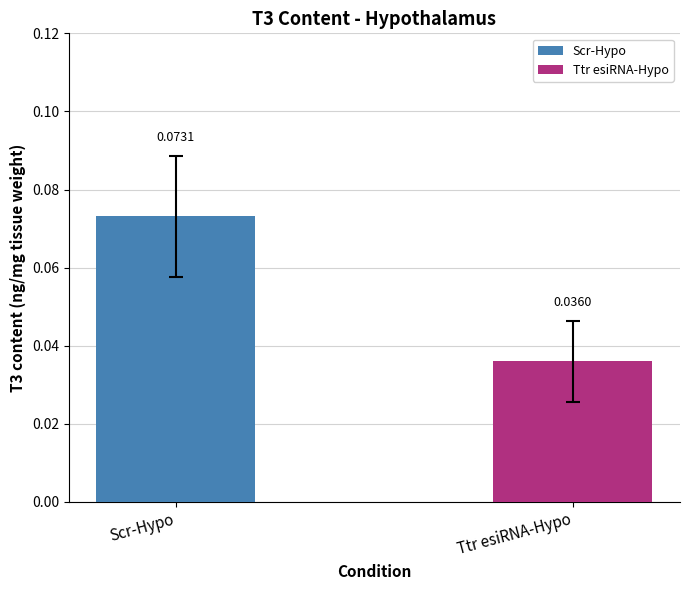

Rank the series by their average value, from lowest to highest.

Ttr esiRNA-Hypo, Scr-Hypo